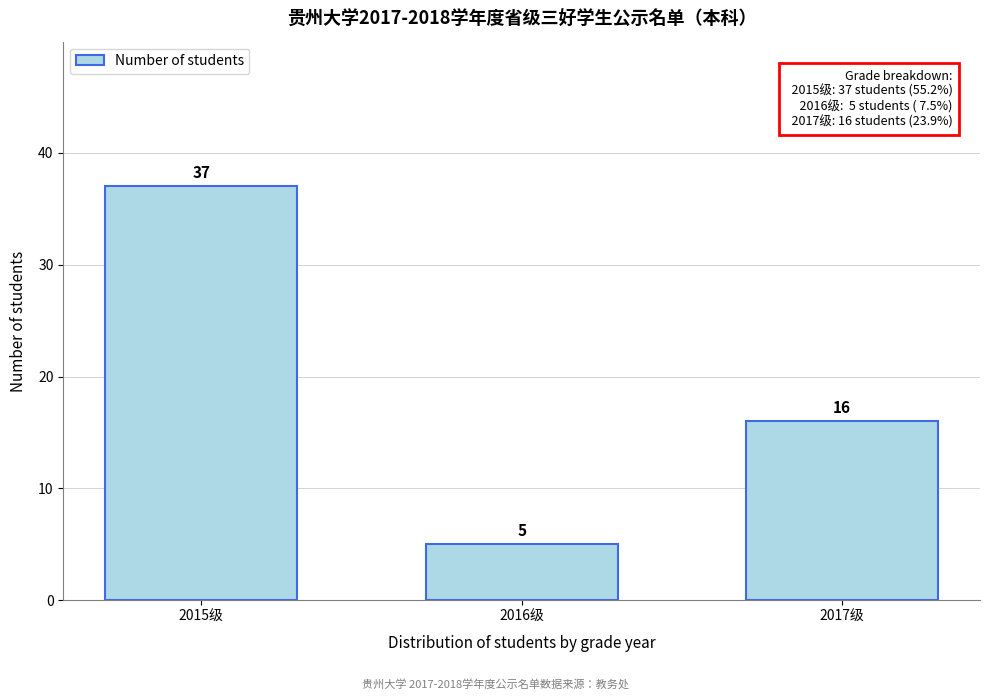

Reading left to right, transcribe all the data shown in this chart.

37	5	16